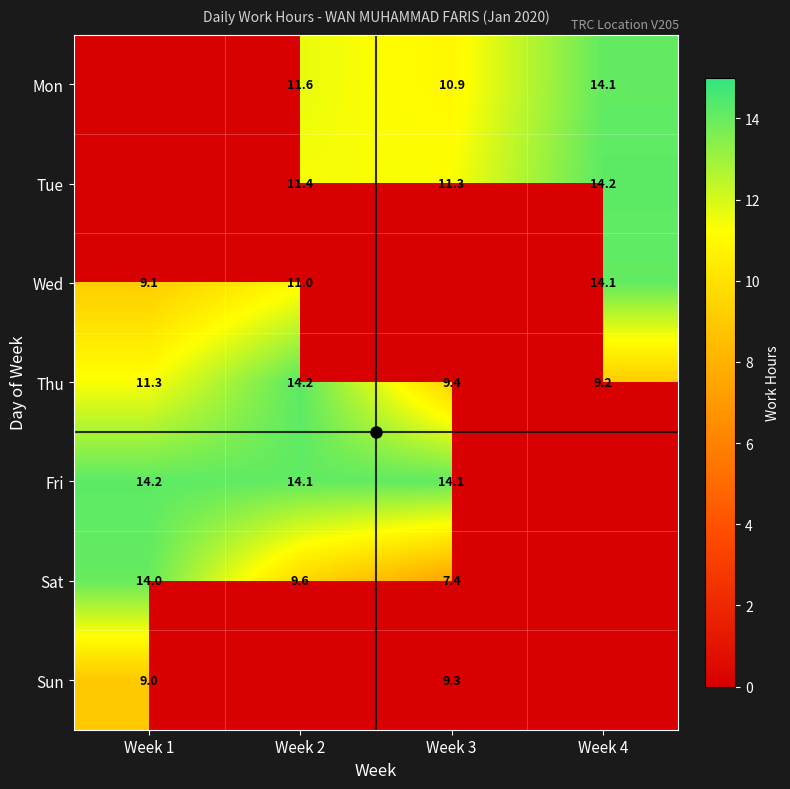

What value does the Thu series have at Week 4?

9.2